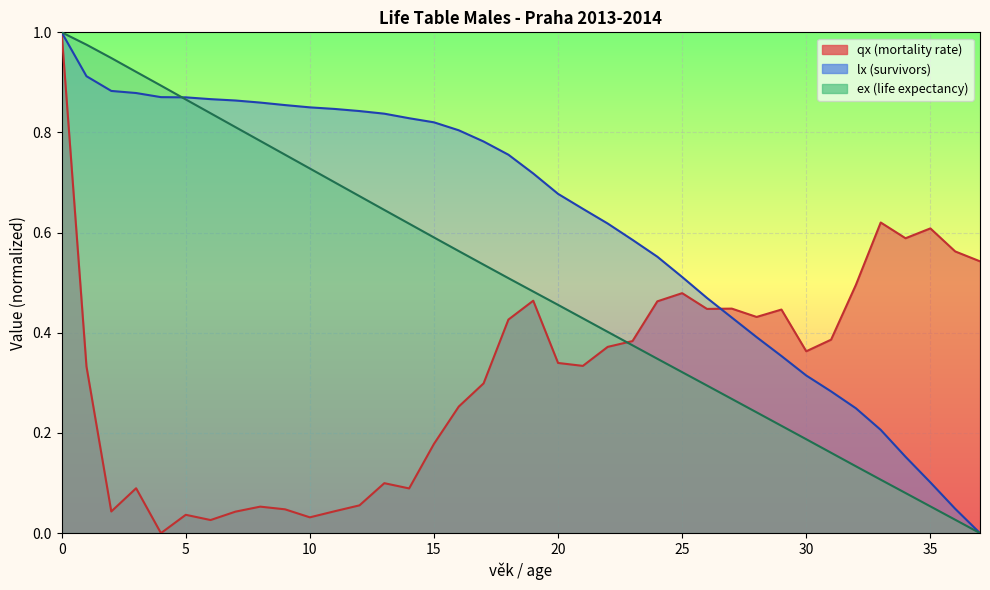

True or false: qx has more than 1 points higher than both neighbors.

True